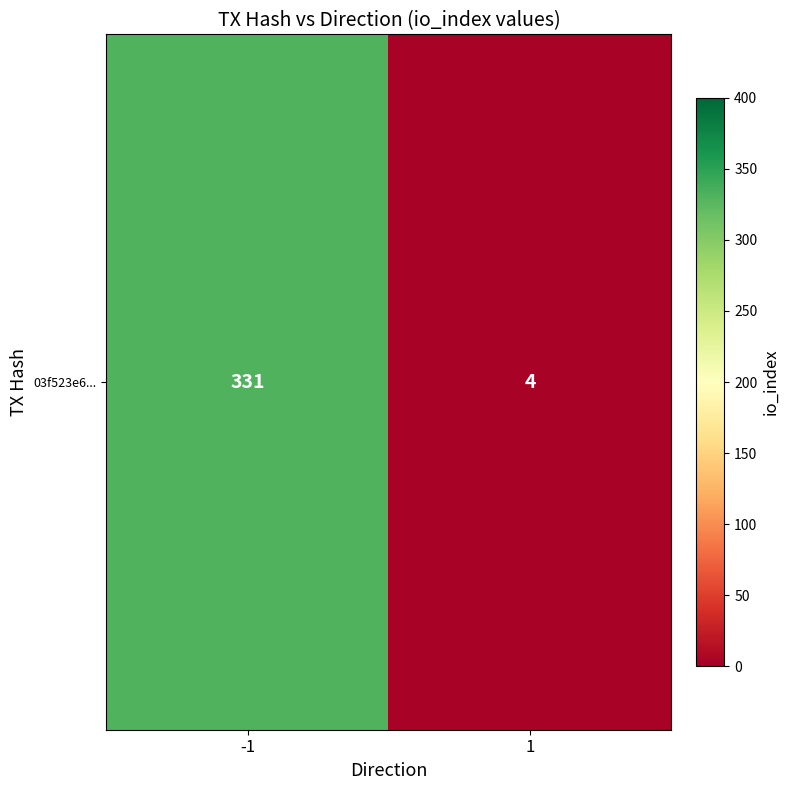

How many data points does each series have?

2